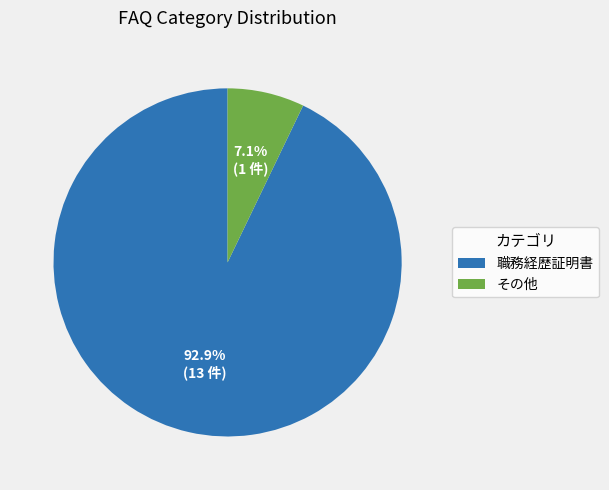

How many segments does this pie chart have?

2